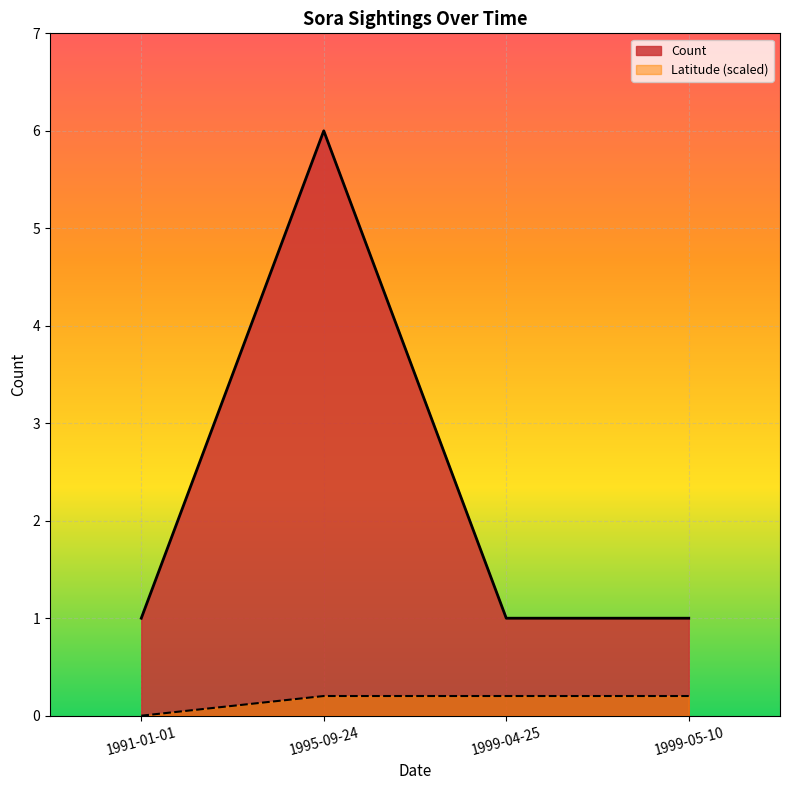

True or false: there are more than 0 points higher than both neighbors.

False